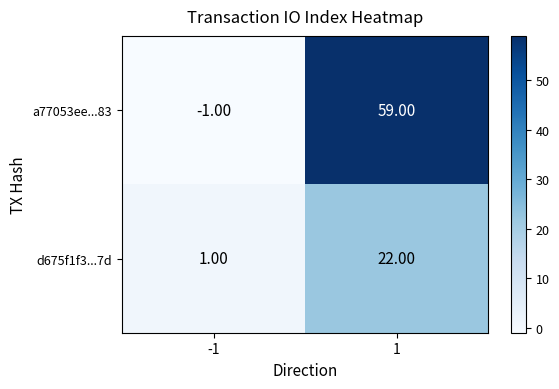

Rank the series by their average value, from highest to lowest.

a77053ee...83, d675f1f3...7d